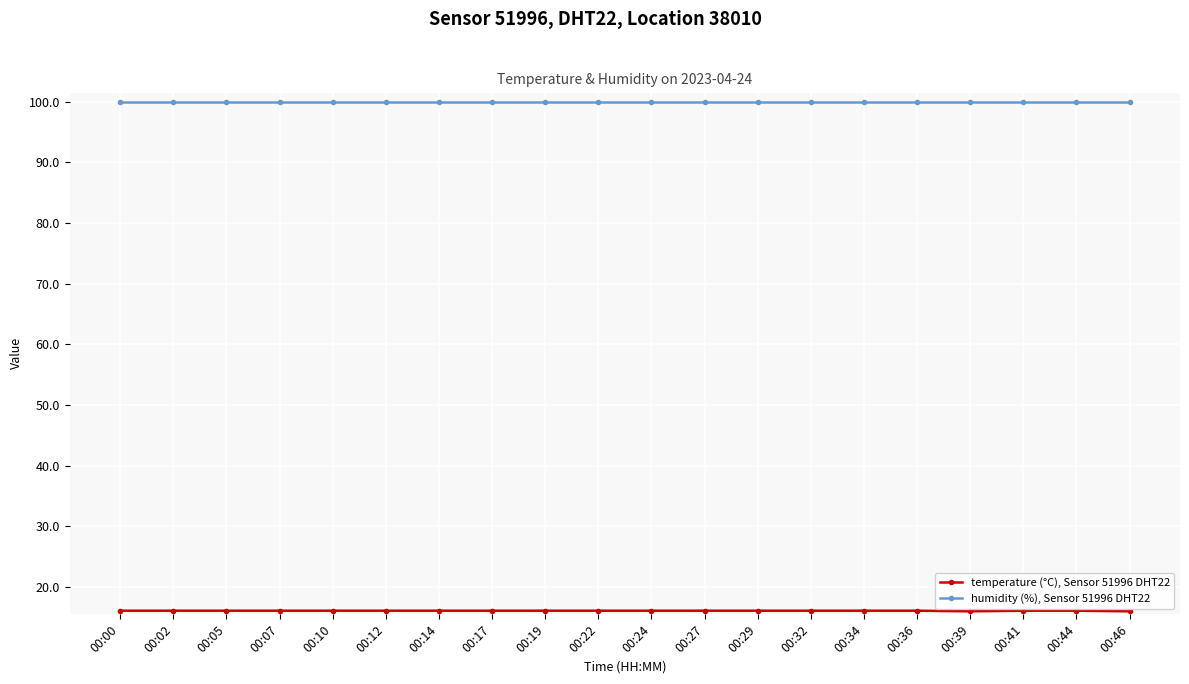

What is the spread (max minus min) of values at 00:10?

83.8